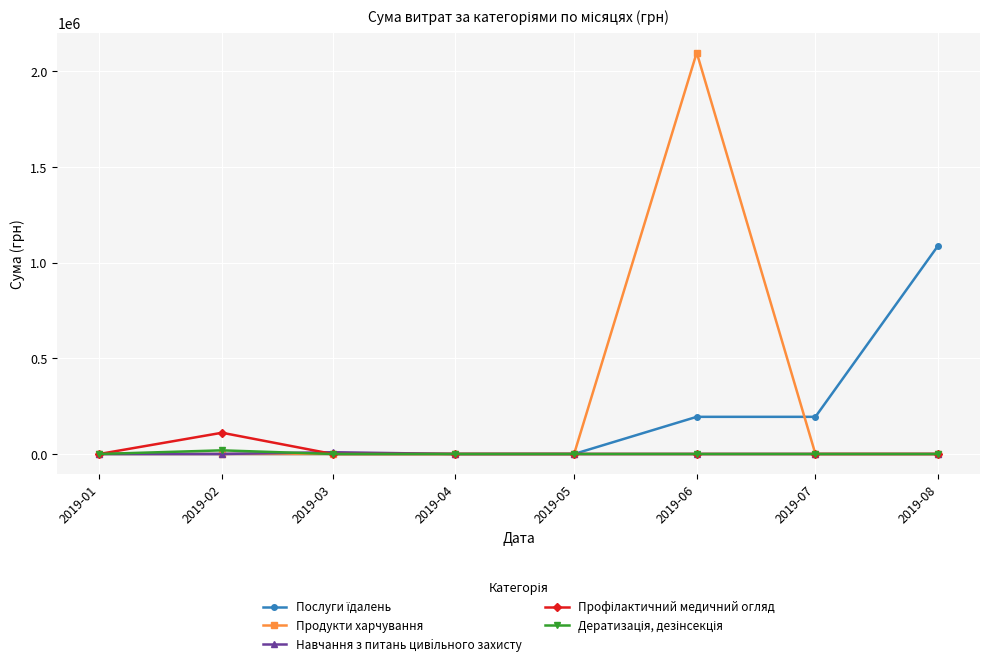

Which series has the largest range (max minus min)?

Продукти харчування